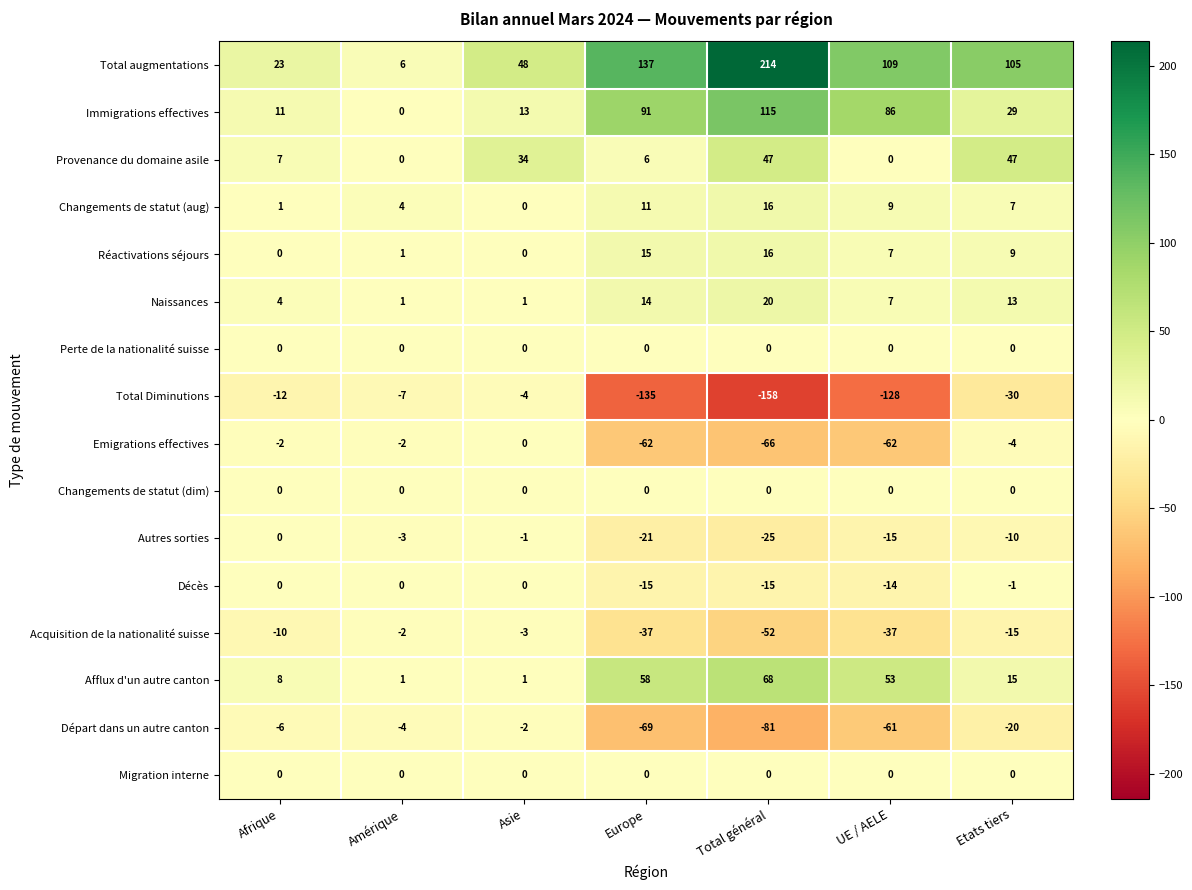

True or false: Perte de la nationalité suisse has a value of 0 at Total général.

True